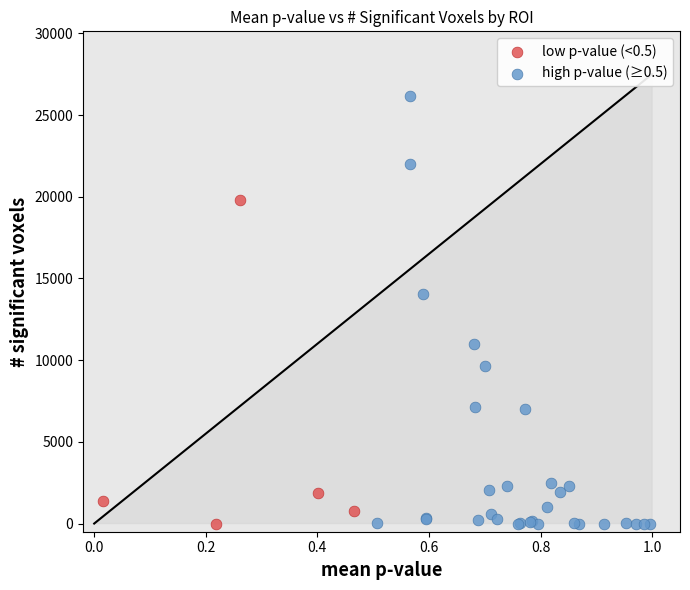

Which series has the largest Y range (max minus min)?

high p-value (≥0.5)